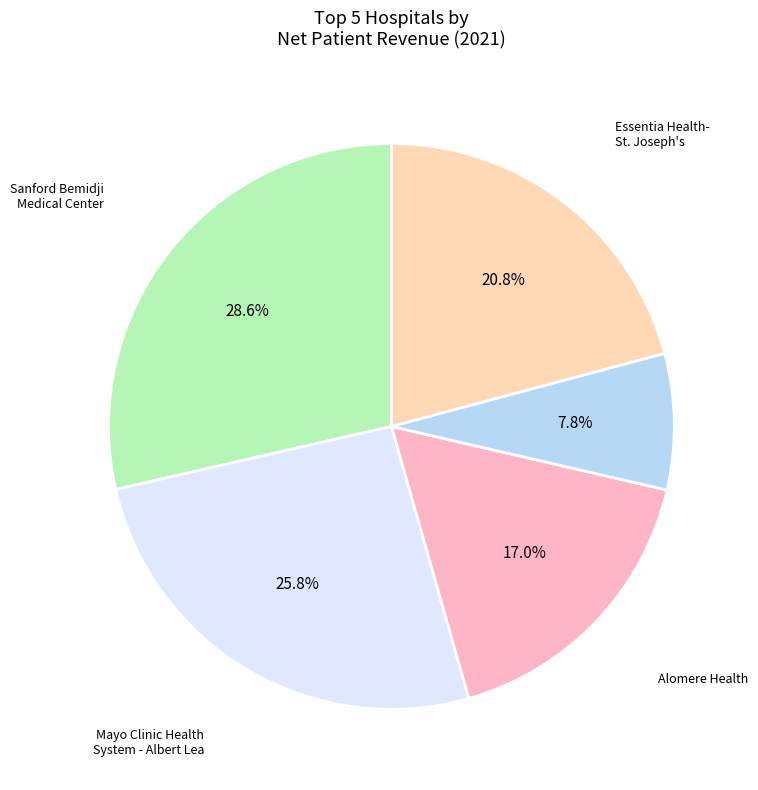

Is there any slice that represents more than half of the pie?

No